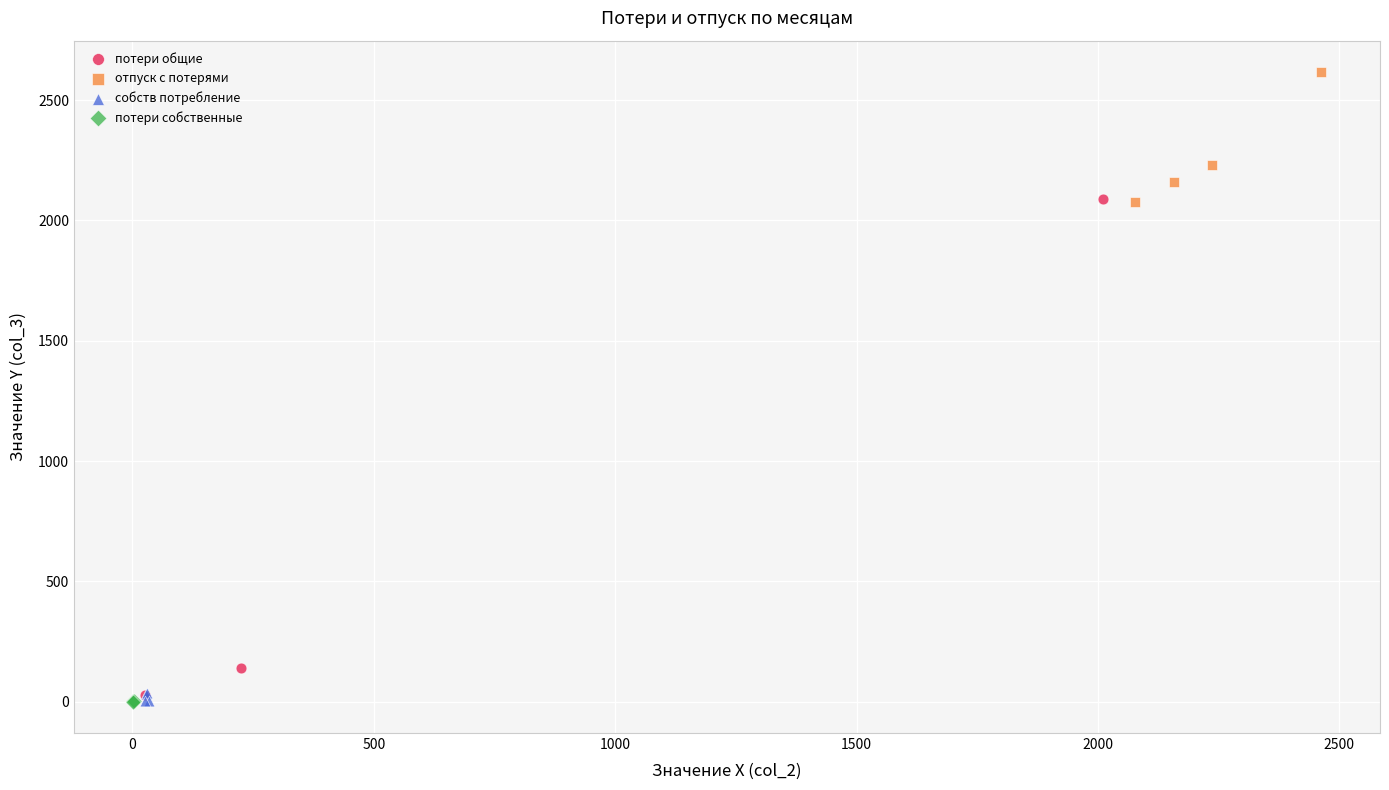

Which series contains the highest Y value?

отпуск с потерями